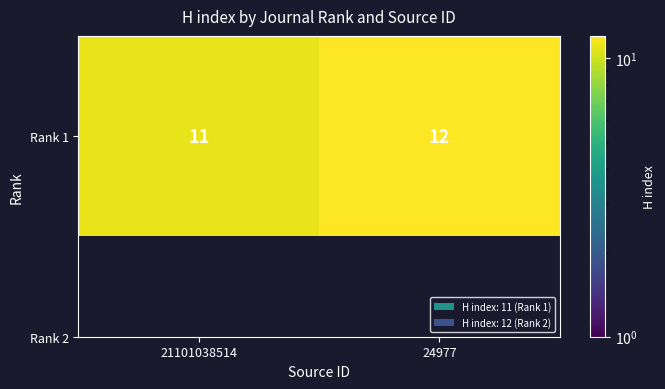

What is the difference between the values at 24977 and 21101038514?

1